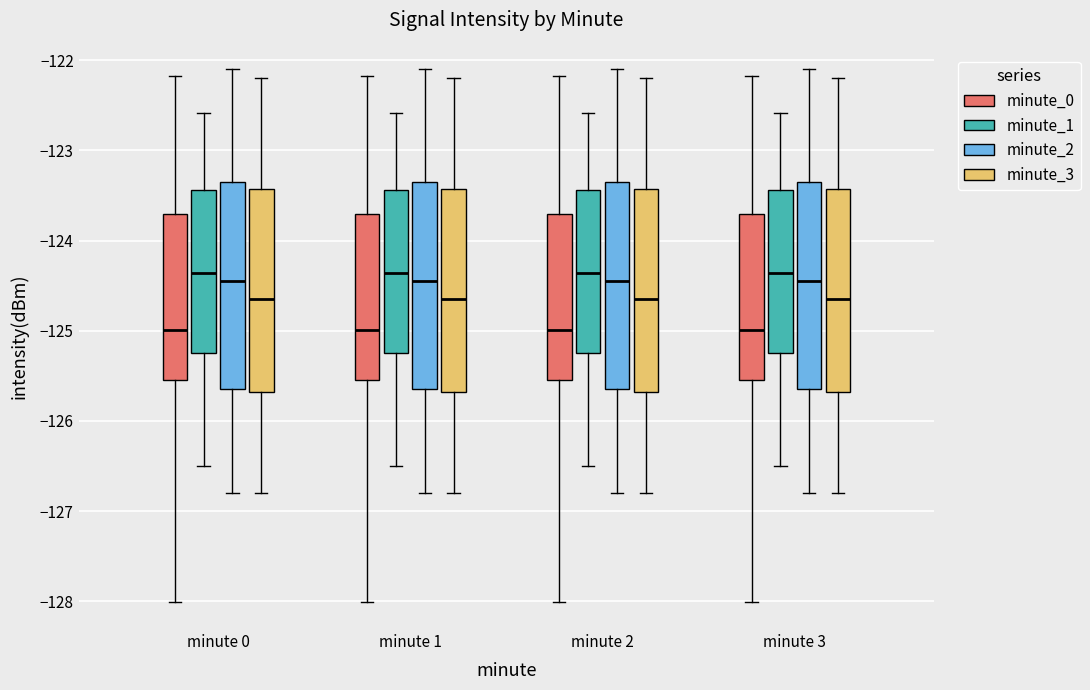

Reading left to right, transcribe this box plot: for each box, give where its median line is, the range the box spans, and where its two whiskers end, as read against the y-axis. The values are not printed on the chart, so give them approximately, as read against the axis.

minute 0 (minute_0): median -125.0, box -125.5 to -123.7, whiskers -128.0 to -122.2
minute 0 (minute_1): median -124.4, box -125.2 to -123.4, whiskers -126.5 to -122.6
minute 0 (minute_2): median -124.4, box -125.6 to -123.3, whiskers -126.8 to -122.1
minute 0 (minute_3): median -124.6, box -125.7 to -123.4, whiskers -126.8 to -122.2
minute 1 (minute_0): median -125.0, box -125.5 to -123.7, whiskers -128.0 to -122.2
minute 1 (minute_1): median -124.4, box -125.2 to -123.4, whiskers -126.5 to -122.6
minute 1 (minute_2): median -124.4, box -125.6 to -123.3, whiskers -126.8 to -122.1
minute 1 (minute_3): median -124.6, box -125.7 to -123.4, whiskers -126.8 to -122.2
minute 2 (minute_0): median -125.0, box -125.5 to -123.7, whiskers -128.0 to -122.2
minute 2 (minute_1): median -124.4, box -125.2 to -123.4, whiskers -126.5 to -122.6
minute 2 (minute_2): median -124.4, box -125.6 to -123.3, whiskers -126.8 to -122.1
minute 2 (minute_3): median -124.6, box -125.7 to -123.4, whiskers -126.8 to -122.2
minute 3 (minute_0): median -125.0, box -125.5 to -123.7, whiskers -128.0 to -122.2
minute 3 (minute_1): median -124.4, box -125.2 to -123.4, whiskers -126.5 to -122.6
minute 3 (minute_2): median -124.4, box -125.6 to -123.3, whiskers -126.8 to -122.1
minute 3 (minute_3): median -124.6, box -125.7 to -123.4, whiskers -126.8 to -122.2